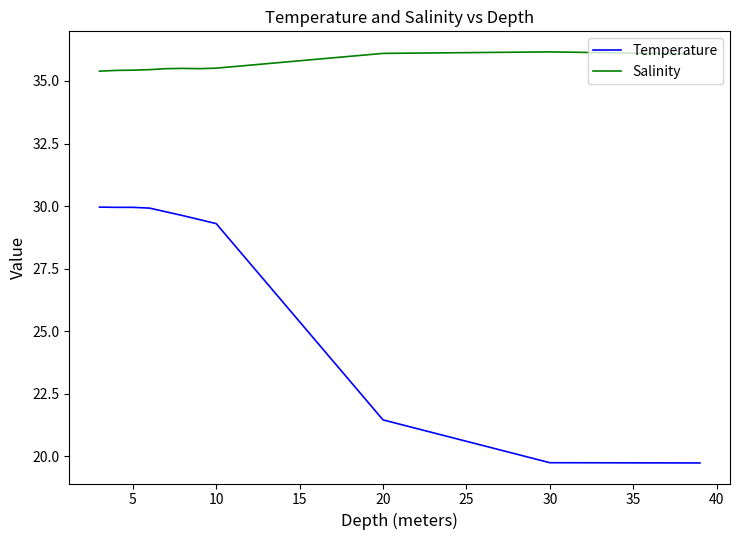

Rank the series by their maximum value, from lowest to highest.

Temperature, Salinity